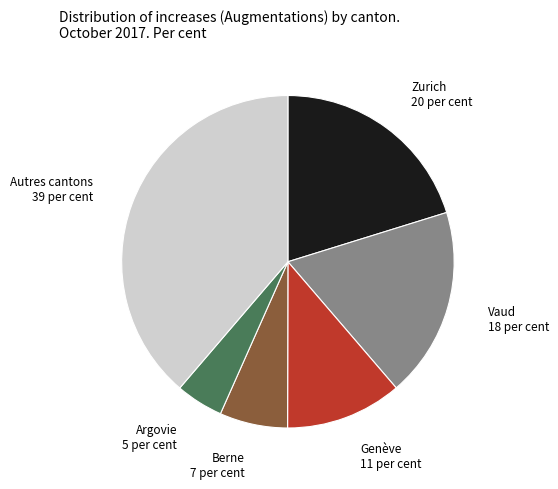

Which slice is the largest?

Autres cantons